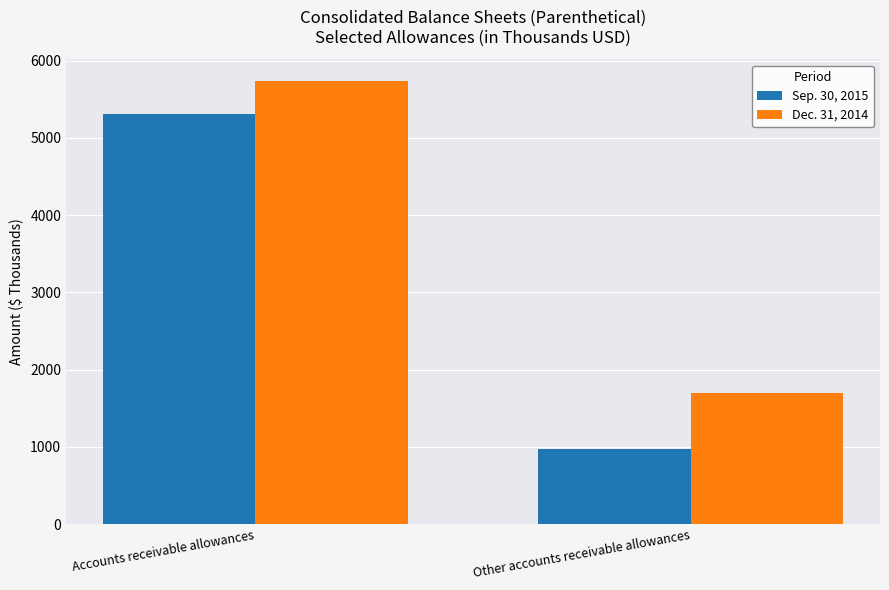

What is the sum of the Sep. 30, 2015 values at Accounts receivable allowances and Other accounts receivable allowances?

6290